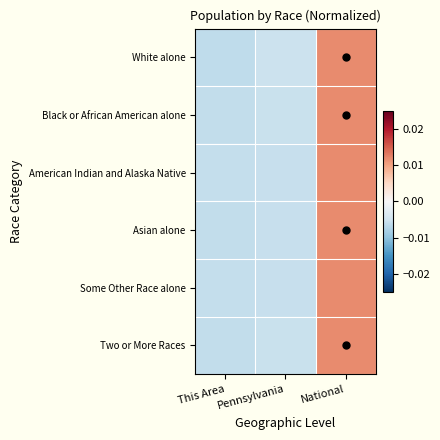

Reading left to right, list all the values displayed in this chart.

White alone: This Area=-0.0	Pennsylvania=-0.0	National=0.0
Black or African American alone: This Area=-0.0	Pennsylvania=-0.0	National=0.0
American Indian and Alaska Native: This Area=-0.0	Pennsylvania=-0.0	National=0.0
Asian alone: This Area=-0.0	Pennsylvania=-0.0	National=0.0
Some Other Race alone: This Area=-0.0	Pennsylvania=-0.0	National=0.0
Two or More Races: This Area=-0.0	Pennsylvania=-0.0	National=0.0